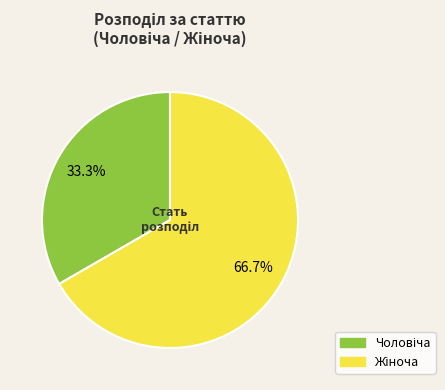

True or false: Жіноча accounts for 67% of the total.

True